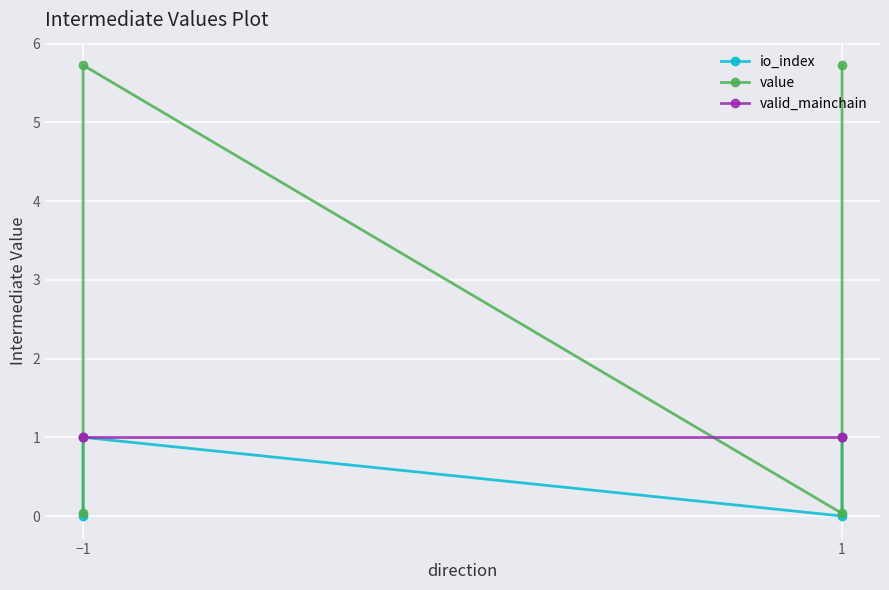

Reading left to right, what are all the values shown in this chart?

io_index: 0.0	1.0	0.0	1.0
value: 0.0	5.7	0.0	5.7
valid_mainchain: 1.0	1.0	1.0	1.0